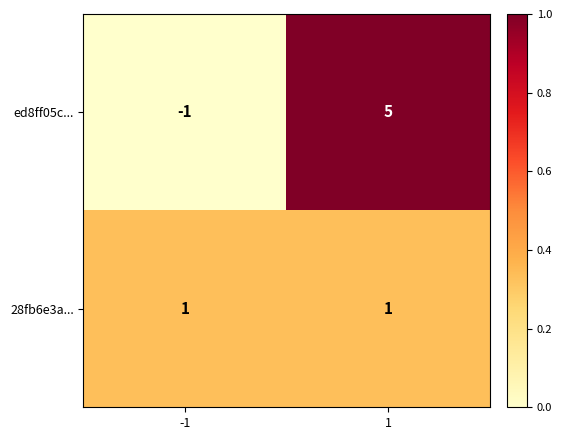

List the series in order of their peak value, lowest first.

28fb6e3a..., ed8ff05c...